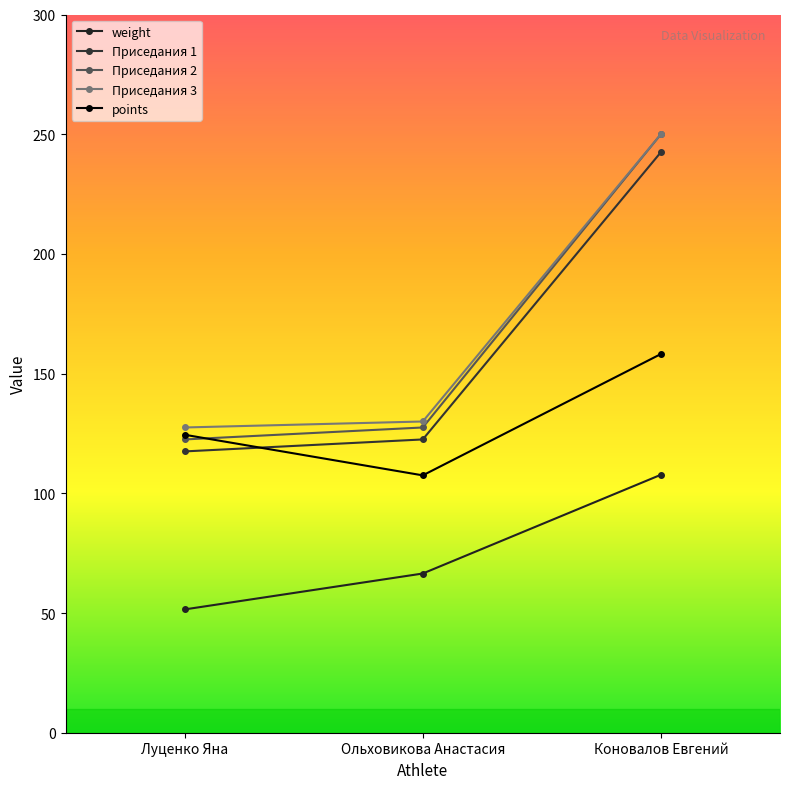

How many lines are shown in the chart?

5